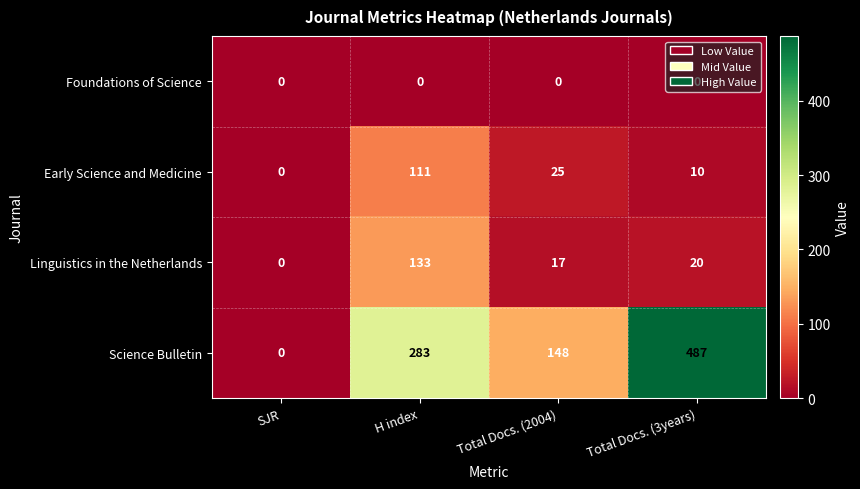

The Linguistics in the Netherlands series shows 20 at Total Docs. (3years). True or false?

True